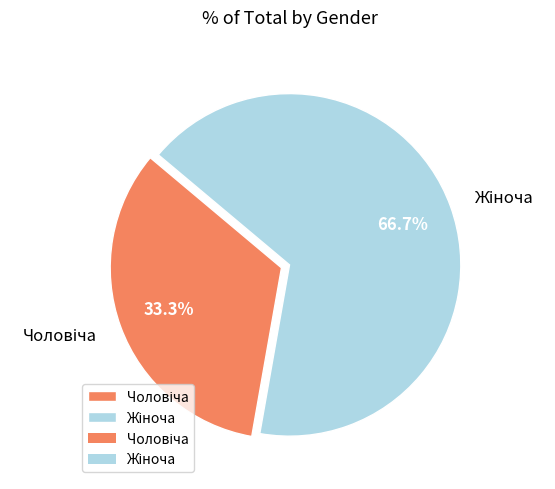

Is there a majority slice in this chart?

Yes